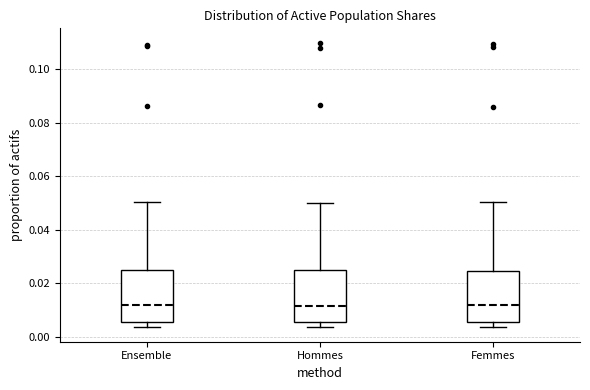

Reading left to right, transcribe this box plot: for each box, give where its median line is, the range the box spans, and where its two whiskers end, as read against the y-axis. The values are not printed on the chart, so give them approximately, as read against the axis.

Ensemble: median 0.012, box 0.006 to 0.024, whiskers 0.004 to 0.050
Hommes: median 0.012, box 0.006 to 0.024, whiskers 0.004 to 0.050
Femmes: median 0.012, box 0.006 to 0.024, whiskers 0.004 to 0.050